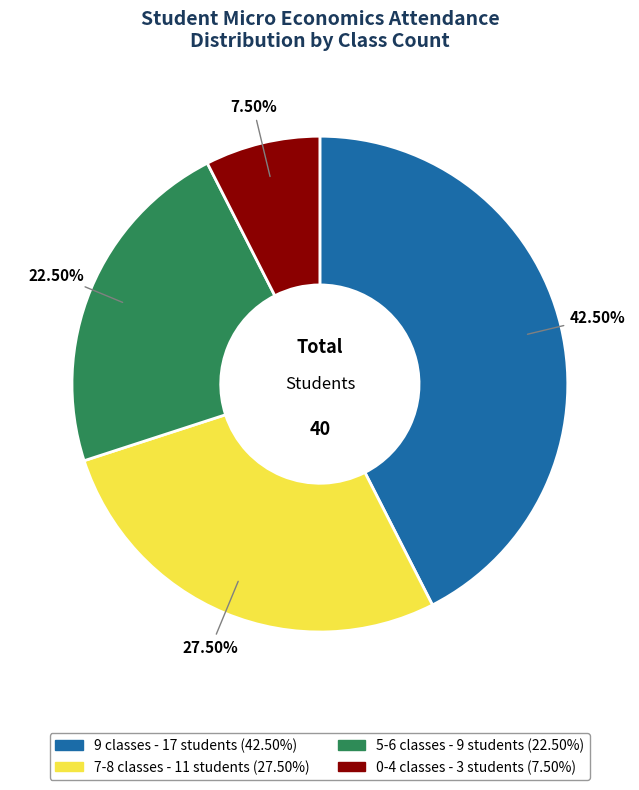

To the nearest percent, what is the difference between the largest and smallest slice percentages?

35%